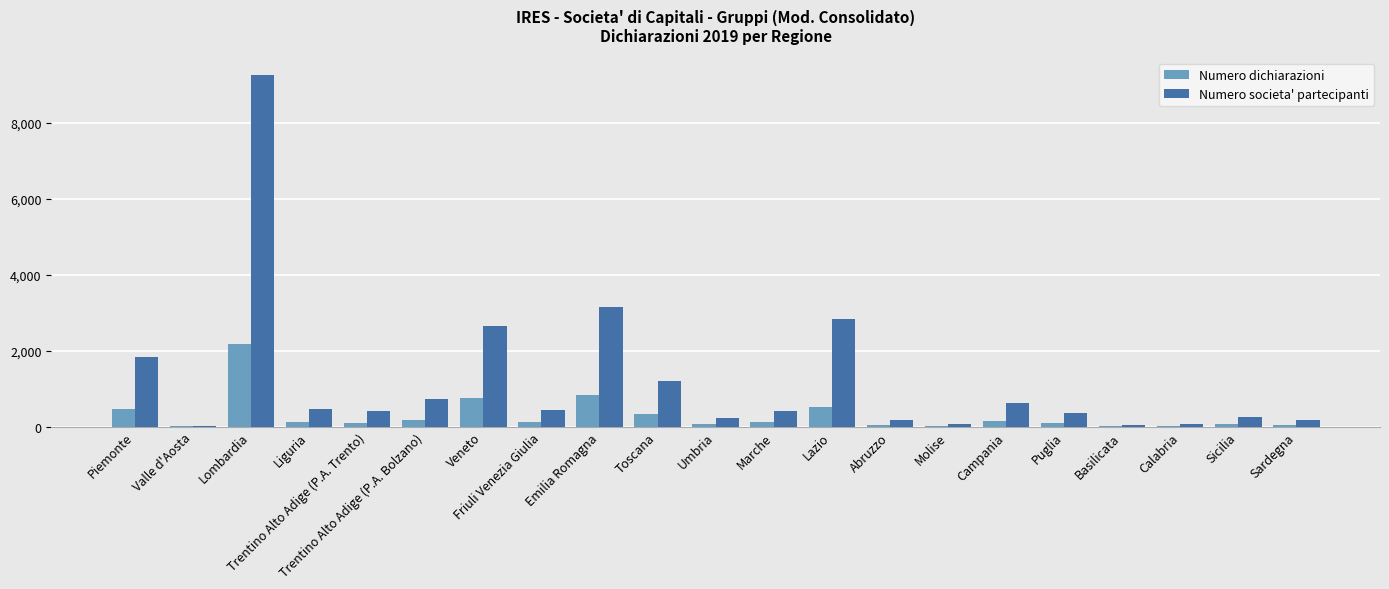

Which label corresponds to the largest value in the chart?

Lombardia